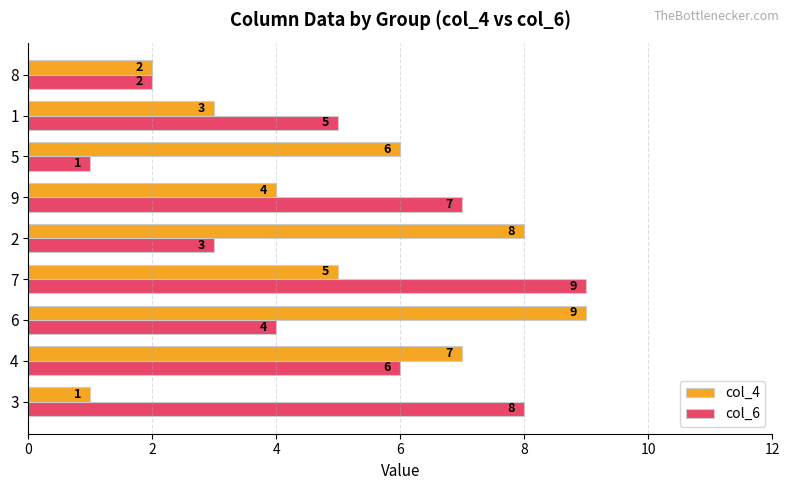

What is the average value of the col_6 series?

5